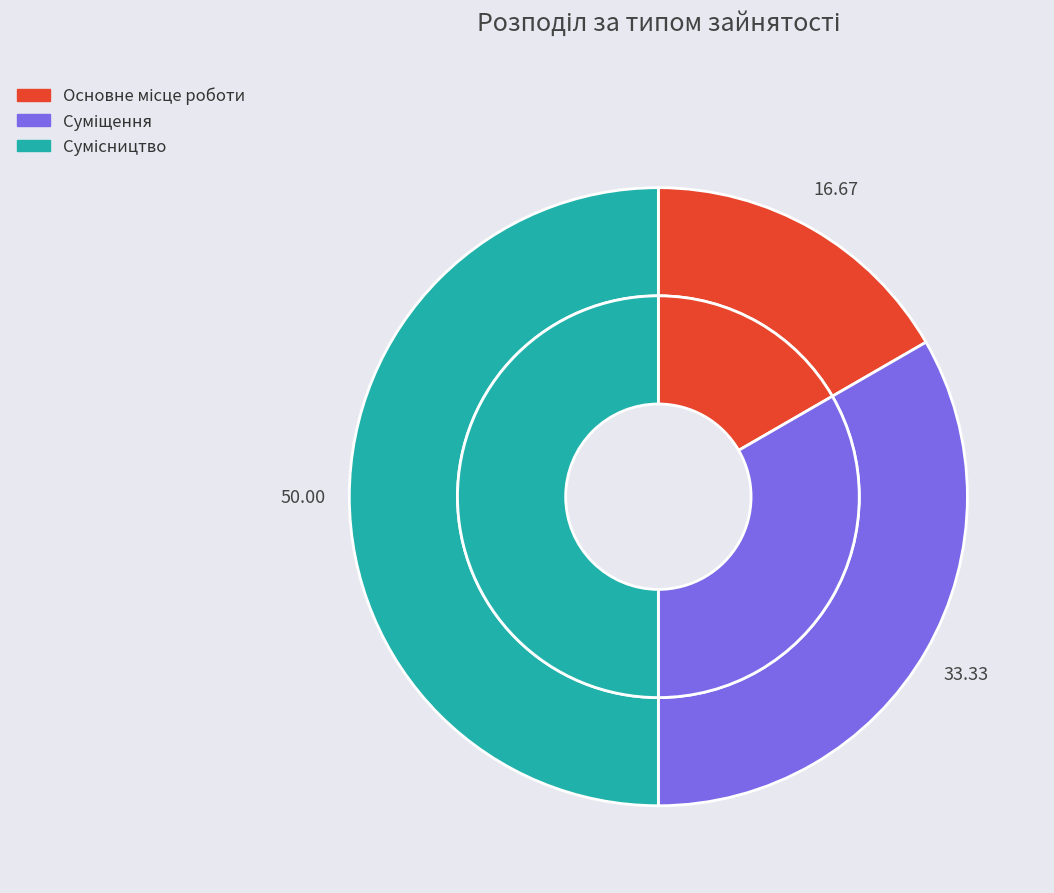

To the nearest percent, what is the average slice percentage?

33%